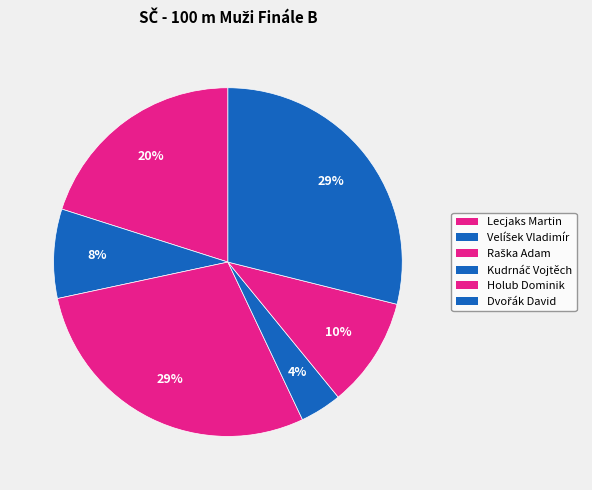

How many segments does this pie chart have?

6